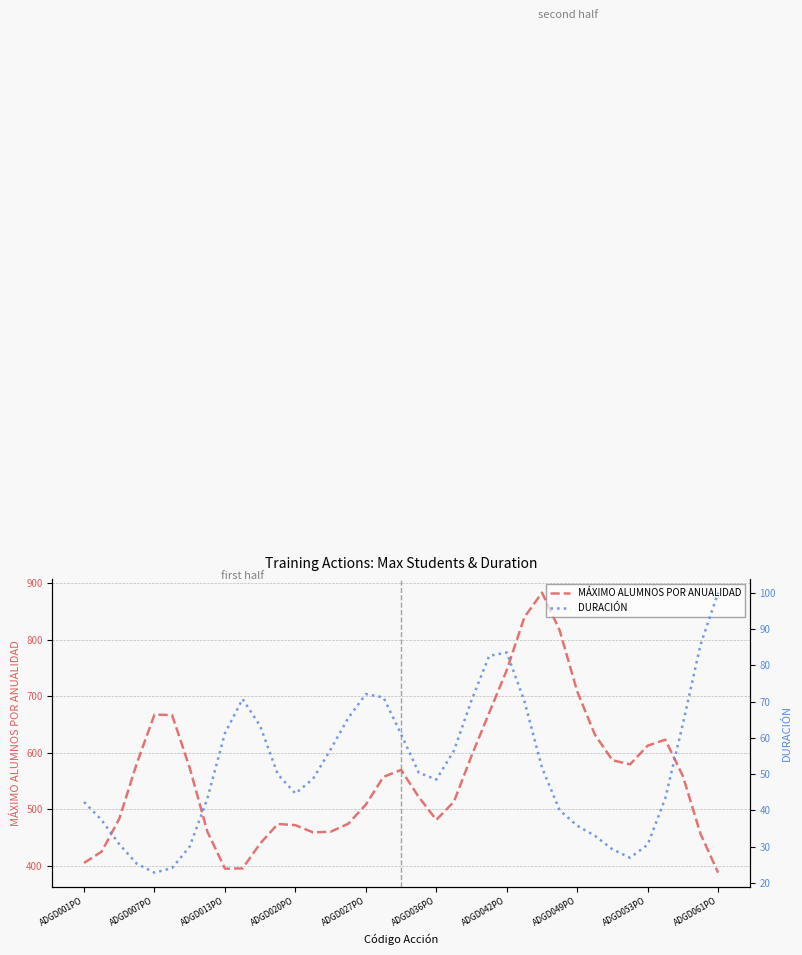

List the series in order of their peak value, lowest first.

DURACIÓN, MÁXIMO ALUMNOS POR ANUALIDAD